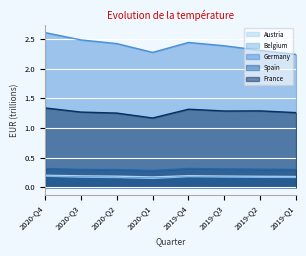

Where is the first local maximum for France?

2019-Q4